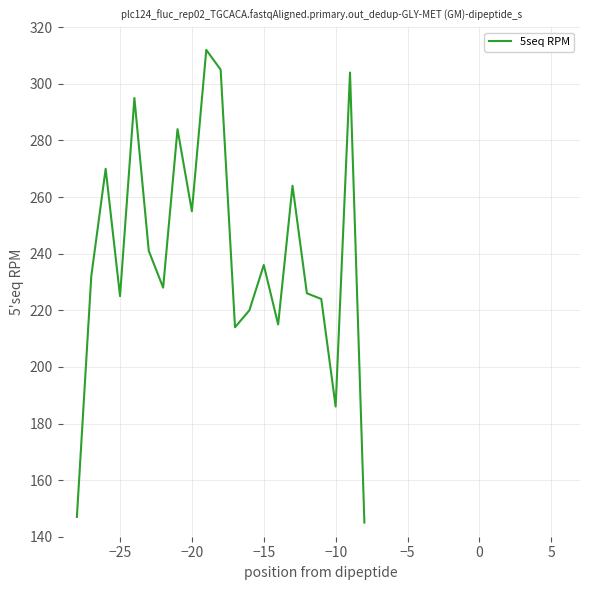

What is the minimum value shown in the chart?

145